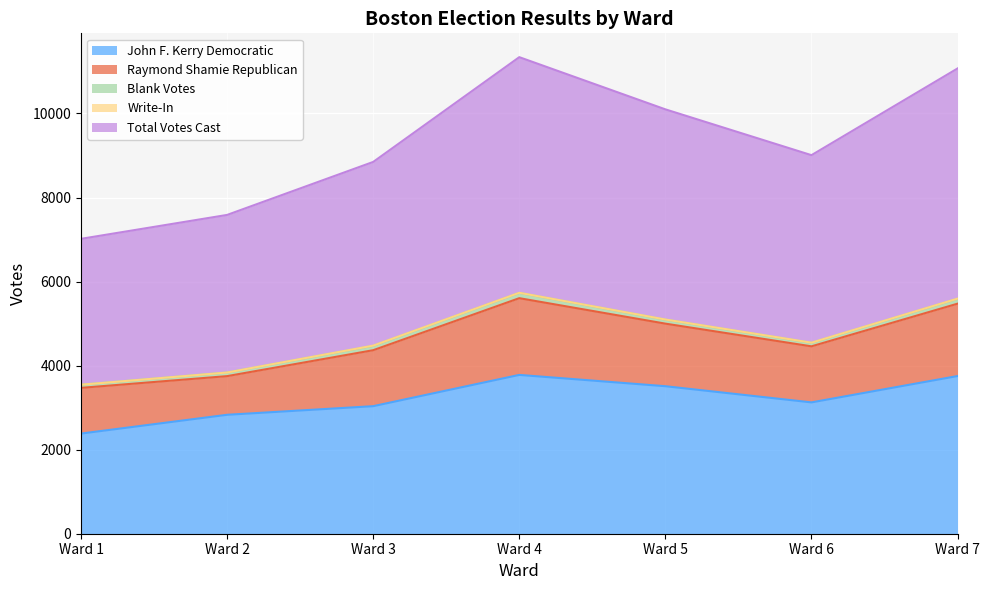

Rank the categories by Write-In value from lowest to highest.

Ward 1, Ward 2, Ward 4, Ward 5, Ward 6, Ward 7, Ward 3